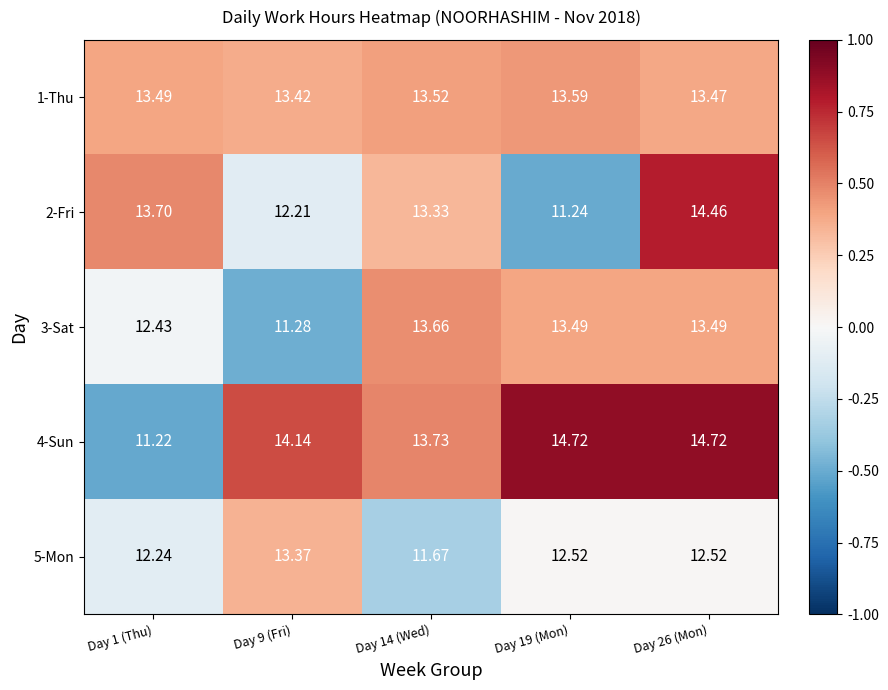

Rank the series at Day 26 (Mon) from highest to lowest value.

4-Sun, 2-Fri, 3-Sat, 1-Thu, 5-Mon